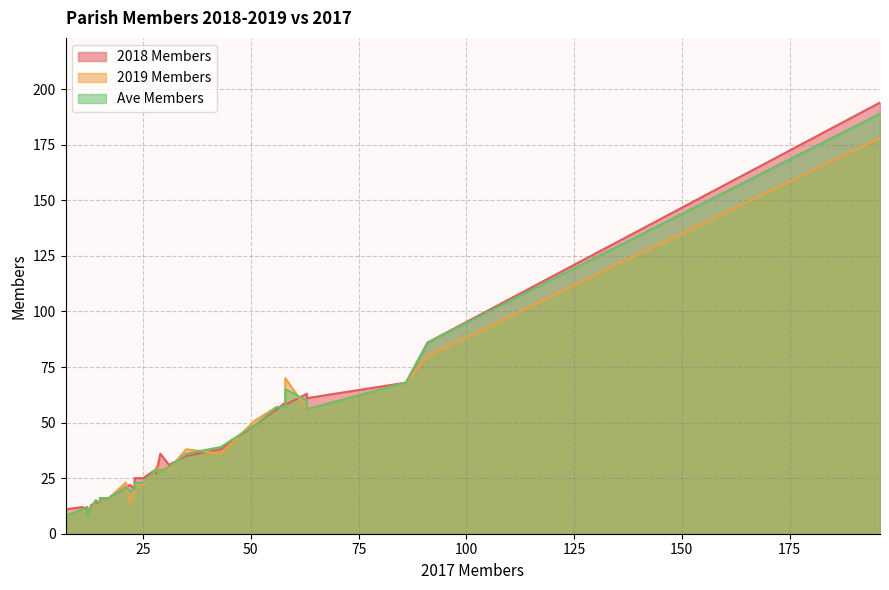

How many interior local peaks does the Ave Members series have?

5